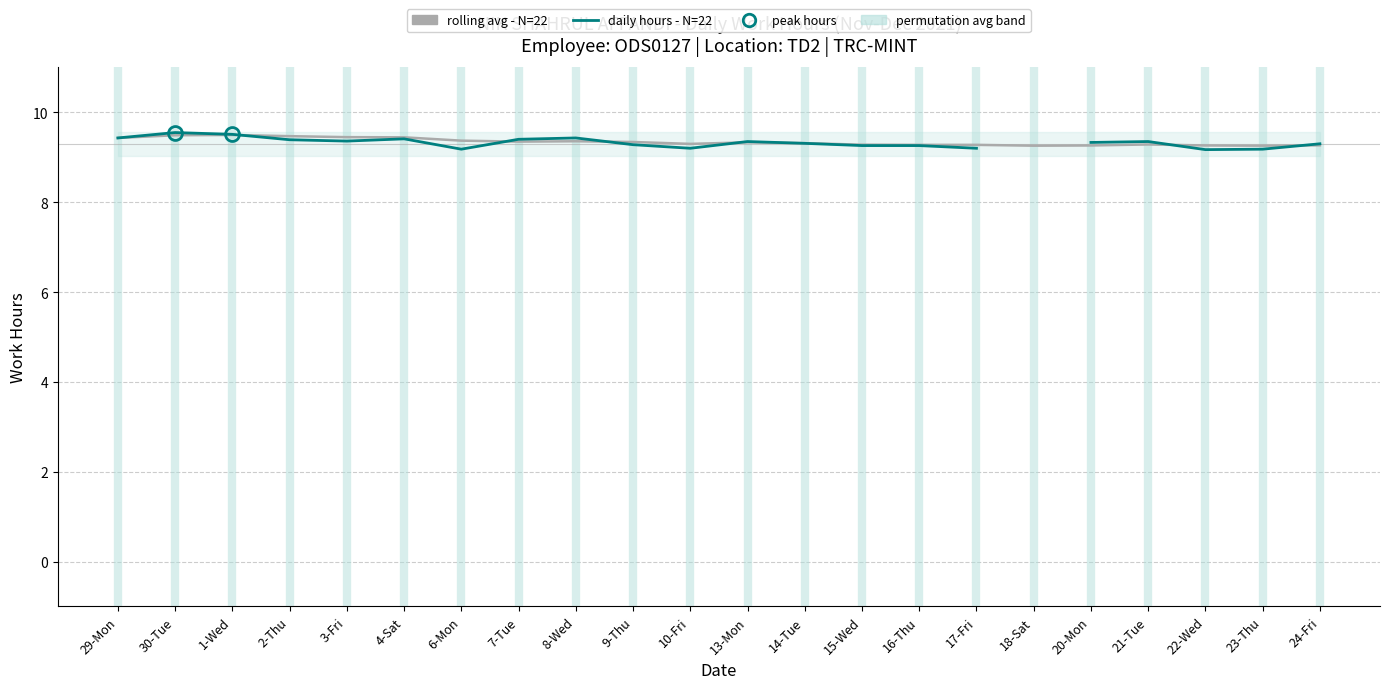

How many lines are shown in the chart?

2